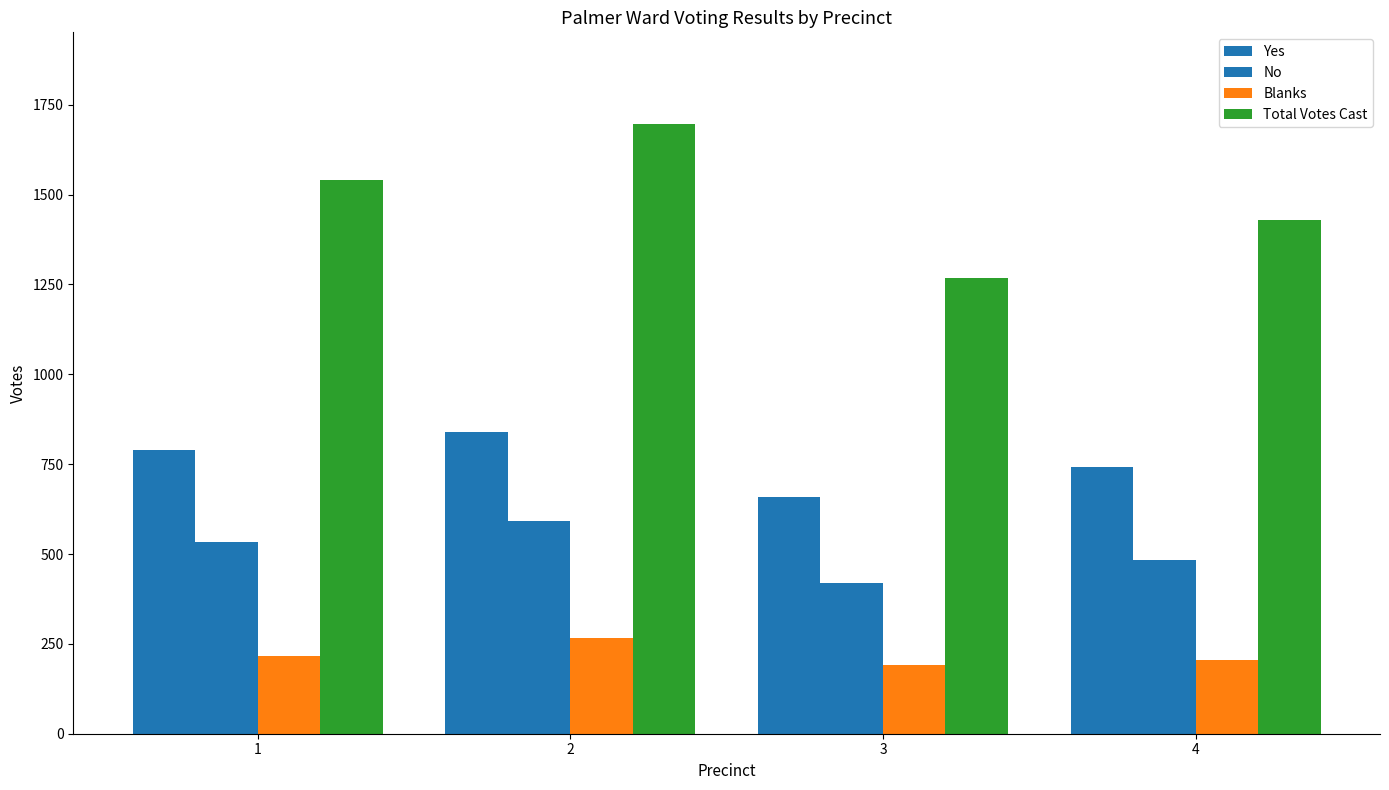

At which label is Total Votes Cast closest to 1483?

4